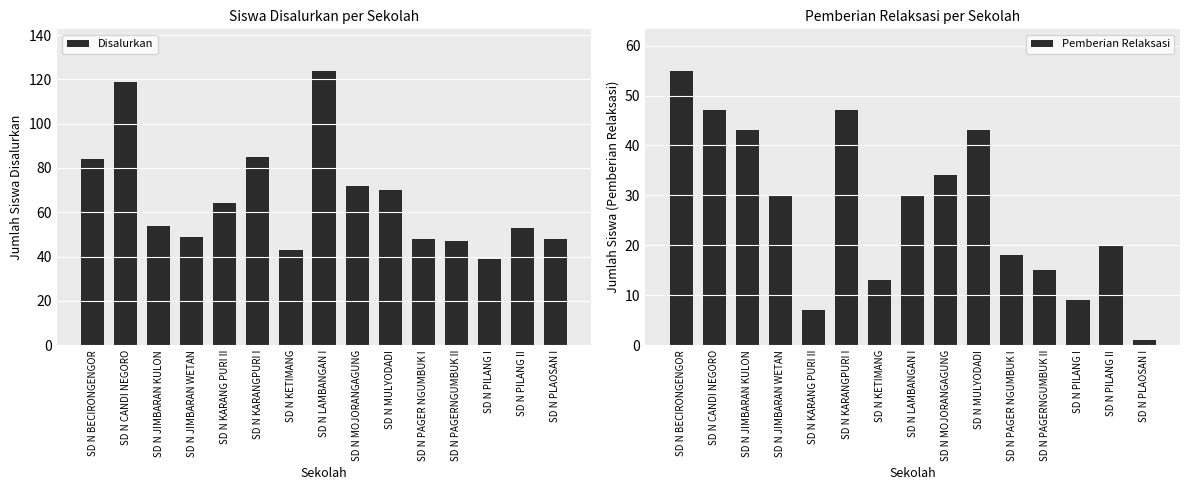

What is the sum of all Pemberian Relaksasi values?

412